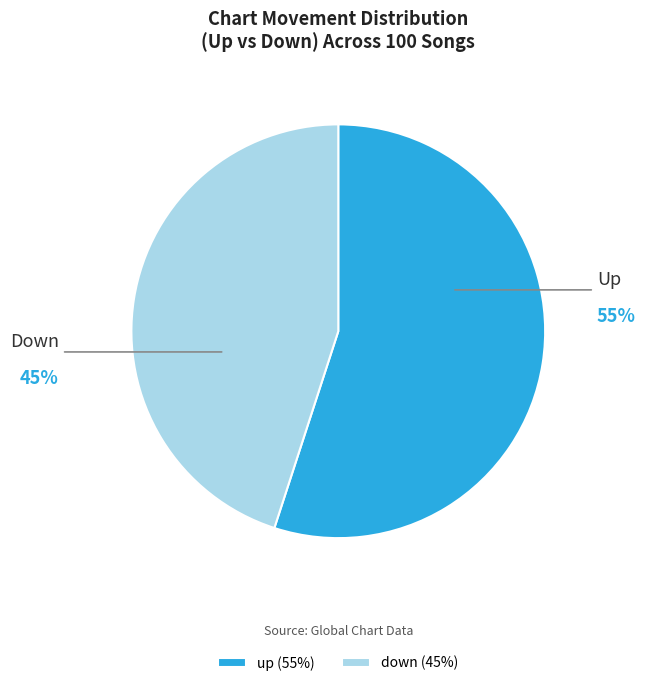

To the nearest percent, what is the average slice percentage?

50%